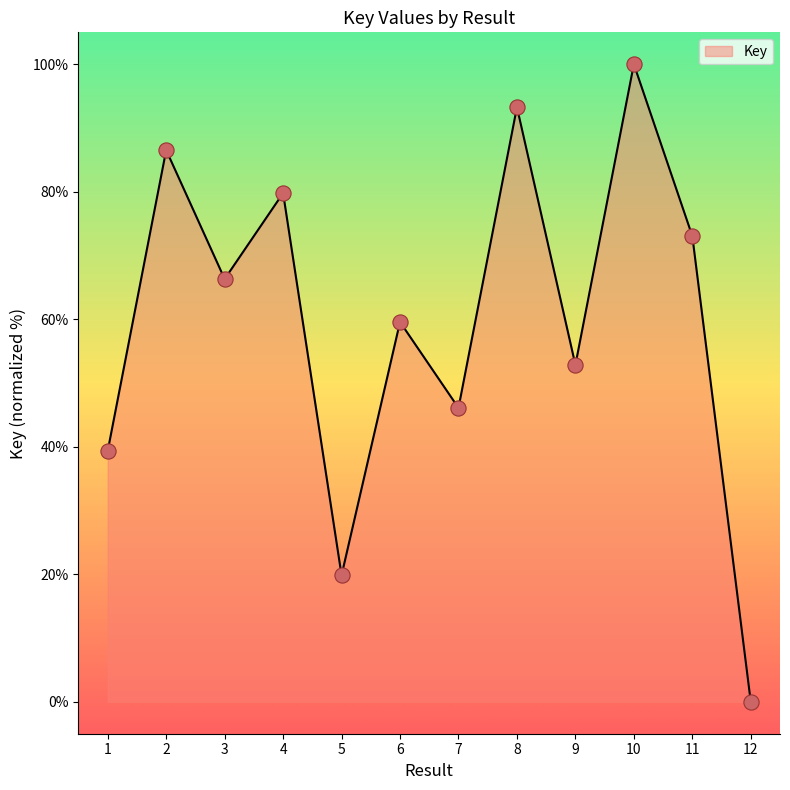

What is the ratio of the value at 2 to the value at 10?

0.9